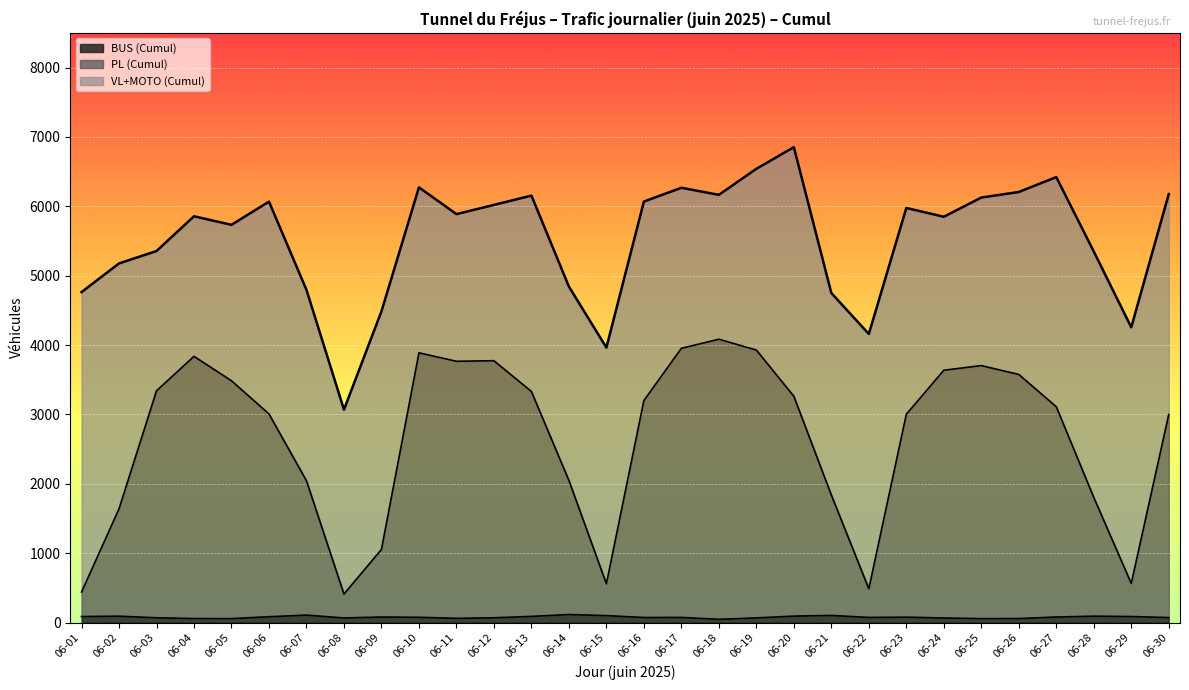

What are all the series names shown in the legend?

BUS (Cumul), PL (Cumul), VL+MOTO (Cumul)